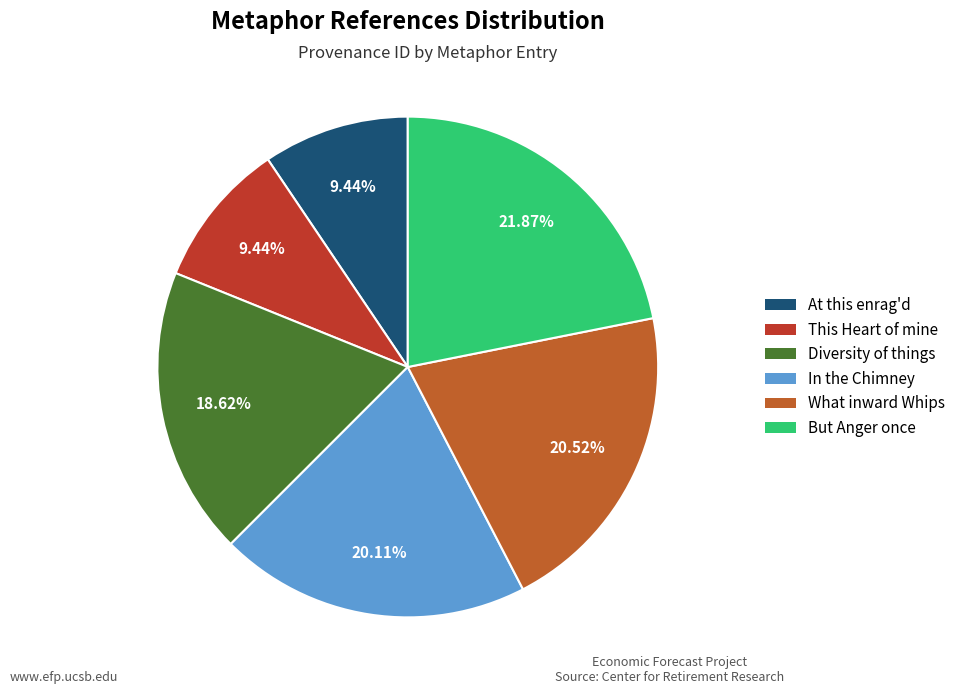

Which category has the biggest portion of the pie?

But Anger once